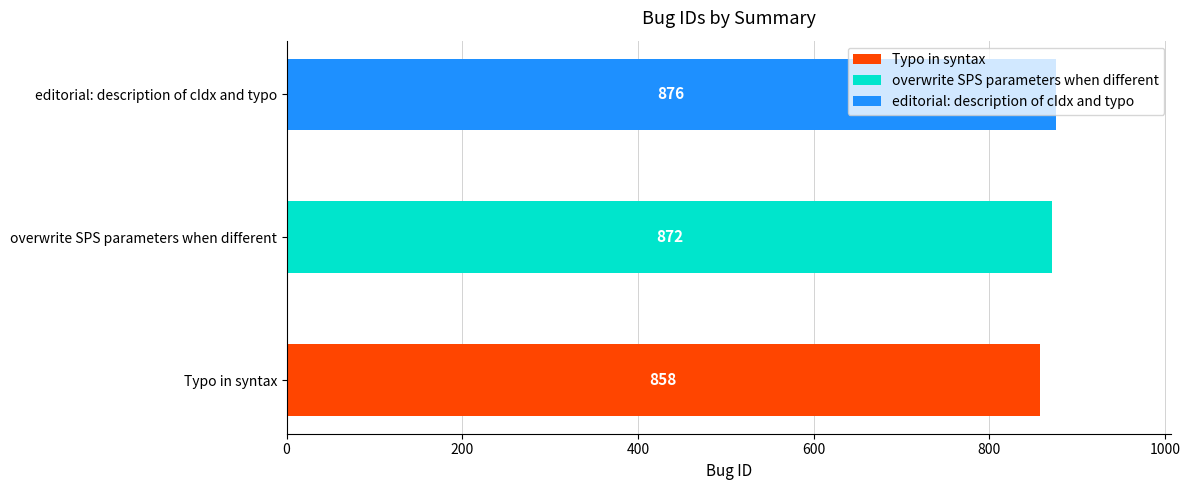

What is the sum of the values at editorial: description of cIdx and typo and Typo in syntax?

1734